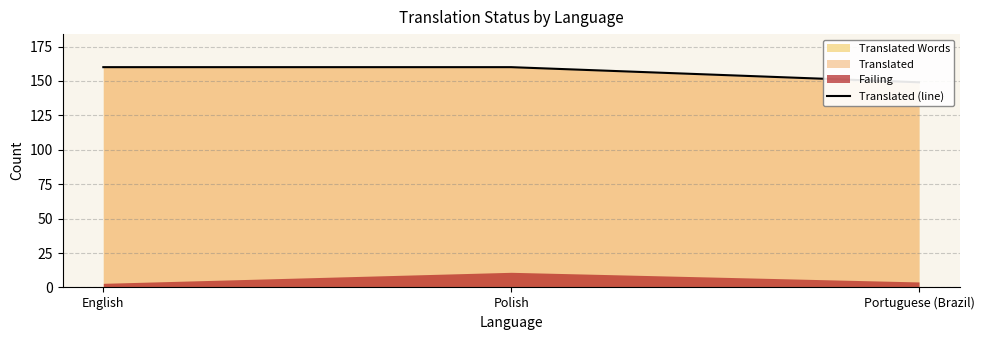

Which label corresponds to the smallest value in the chart?

Portuguese (Brazil)